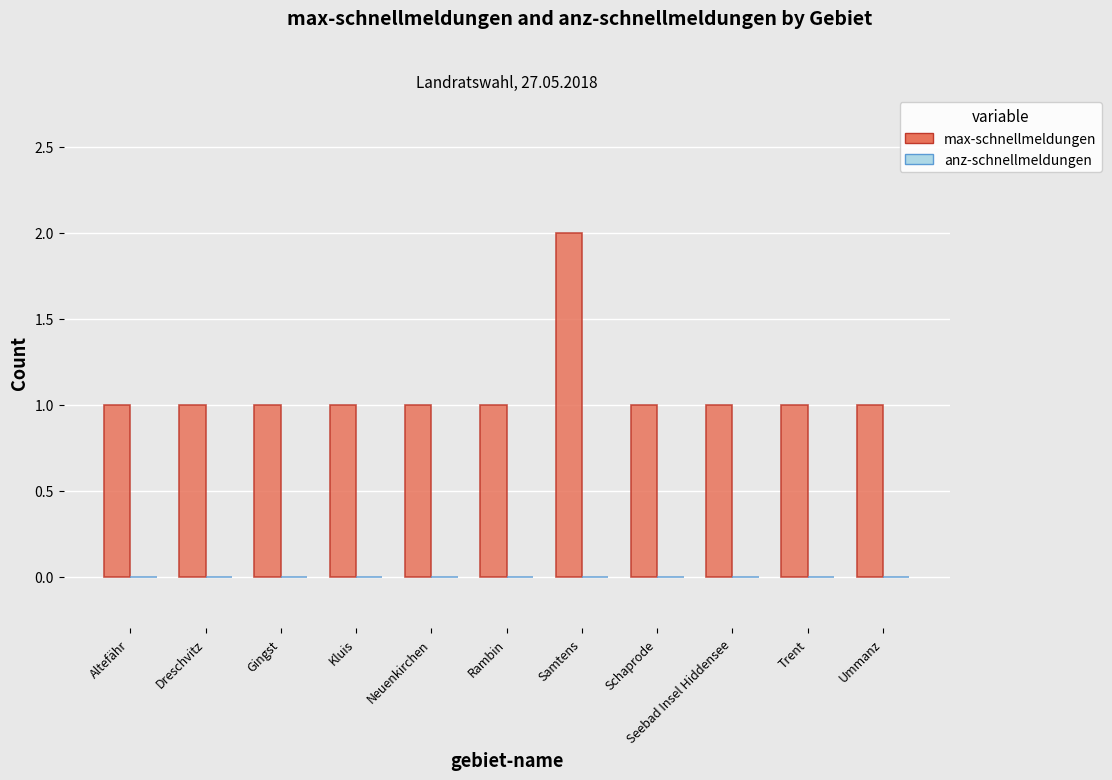

What is the maximum value shown in the chart?

2